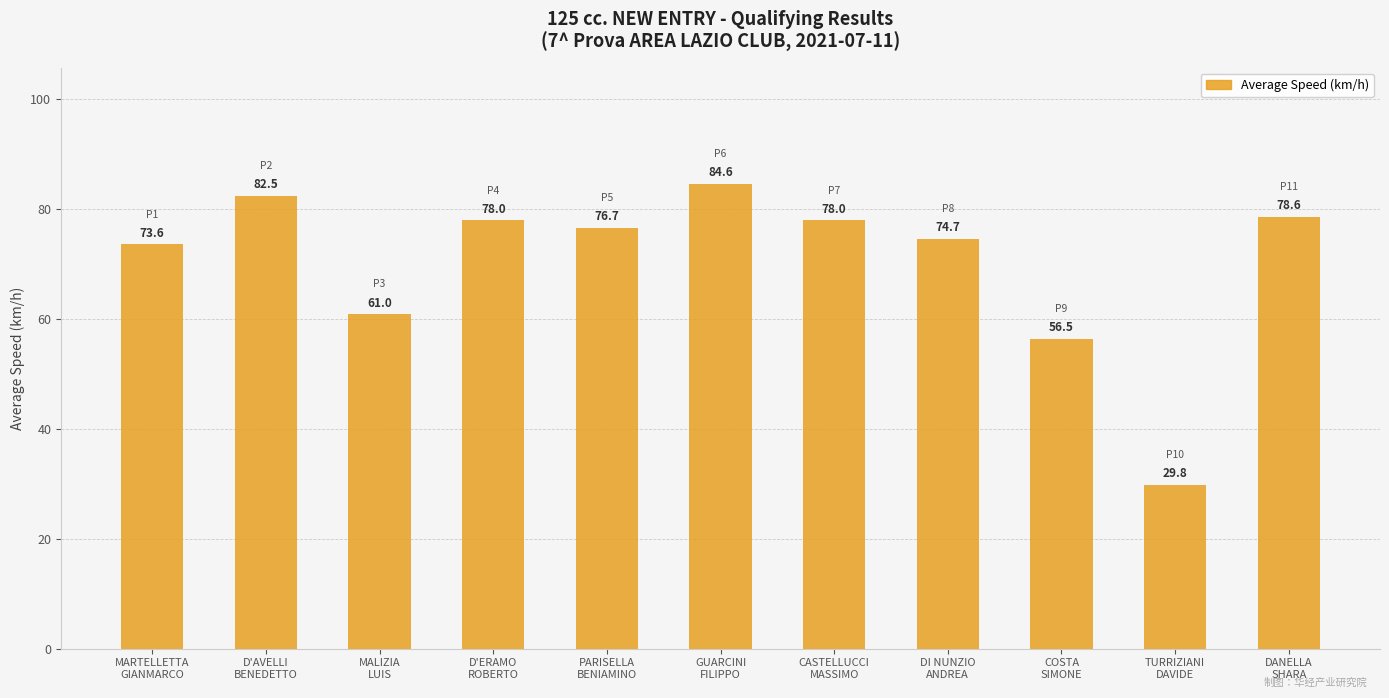

Between MALIZIA
LUIS and DI NUNZIO
ANDREA, which is larger?

DI NUNZIO
ANDREA